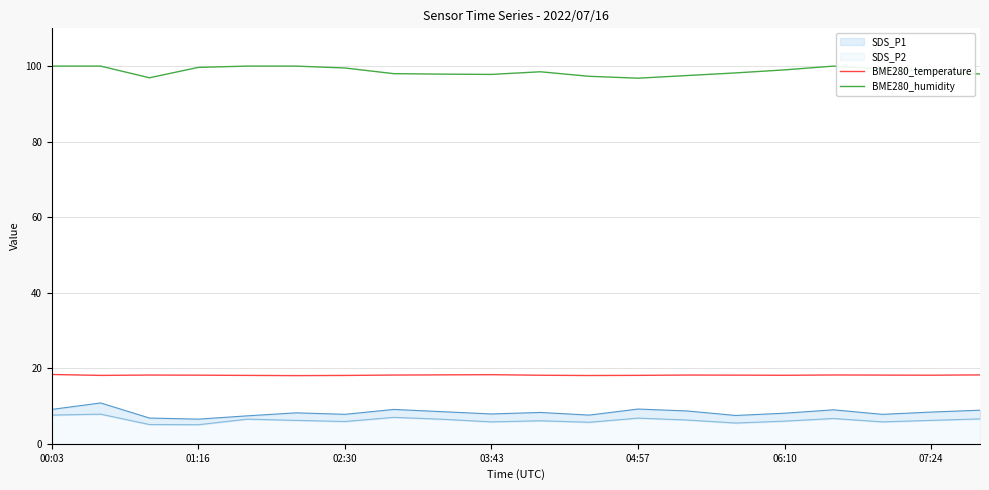

What is the highest value of the BME280_temperature series?

18.4